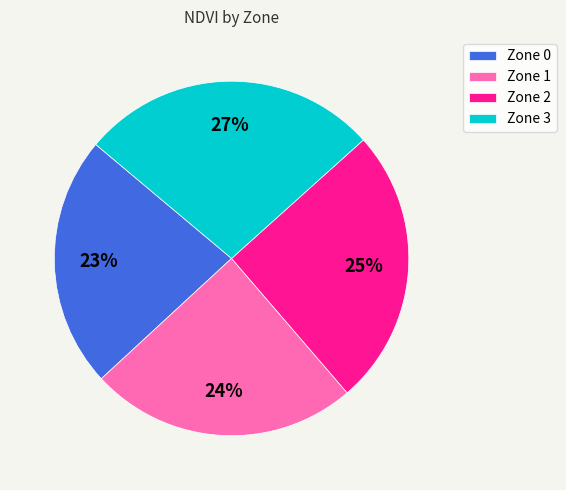

To the nearest percent, what percentage of the pie is Zone 1?

24%